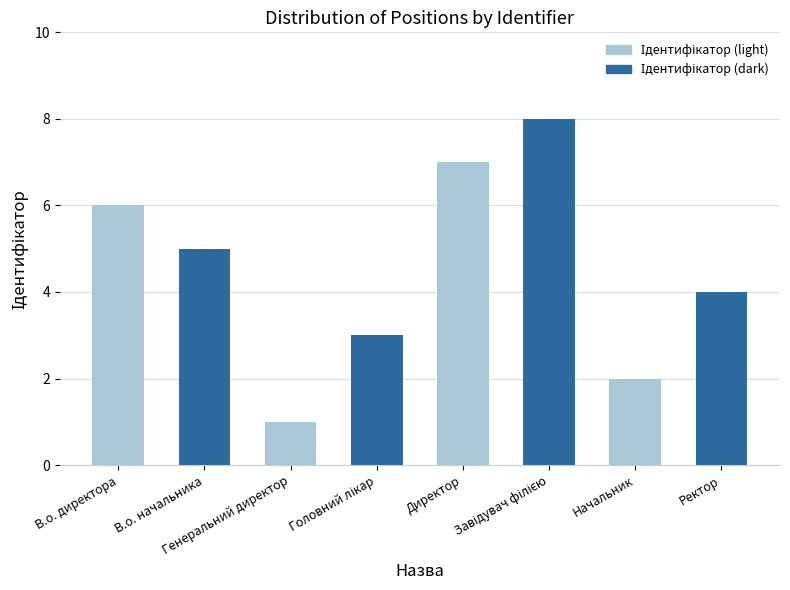

At which label is the value closest to 4?

Ректор